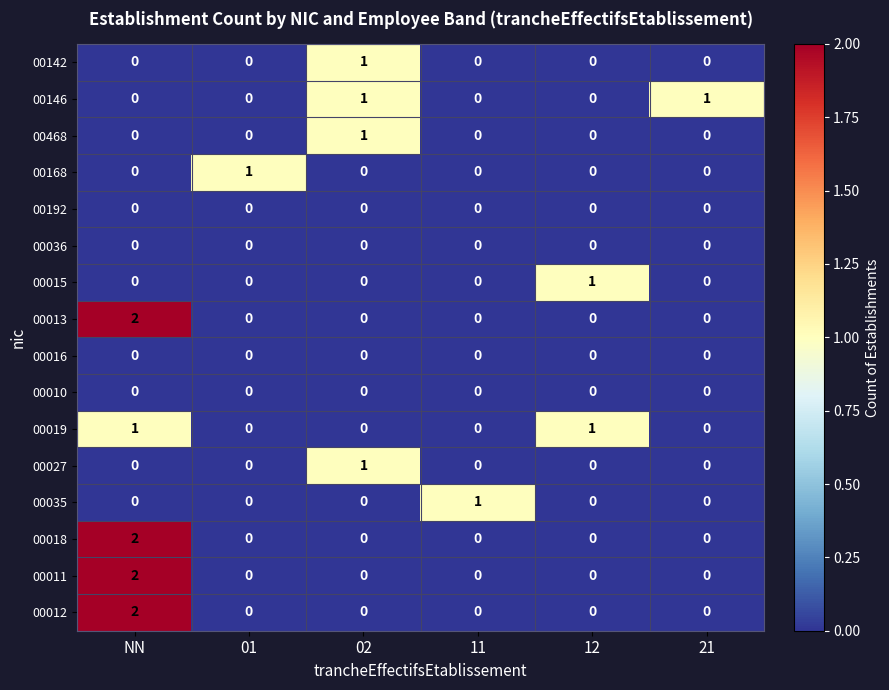

The value of 00012 at 02 is 1. True or false?

False